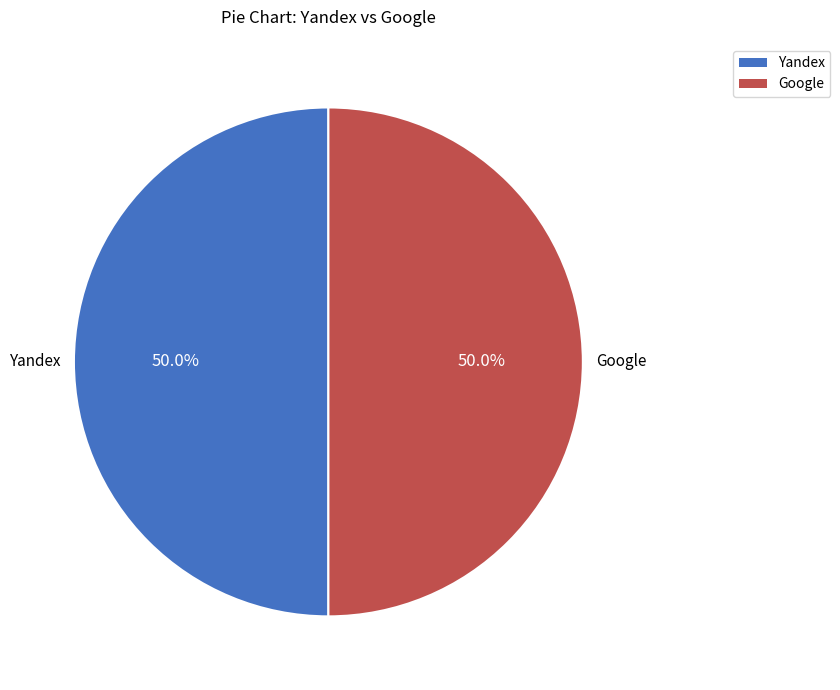

Count the number of slices in the pie.

2